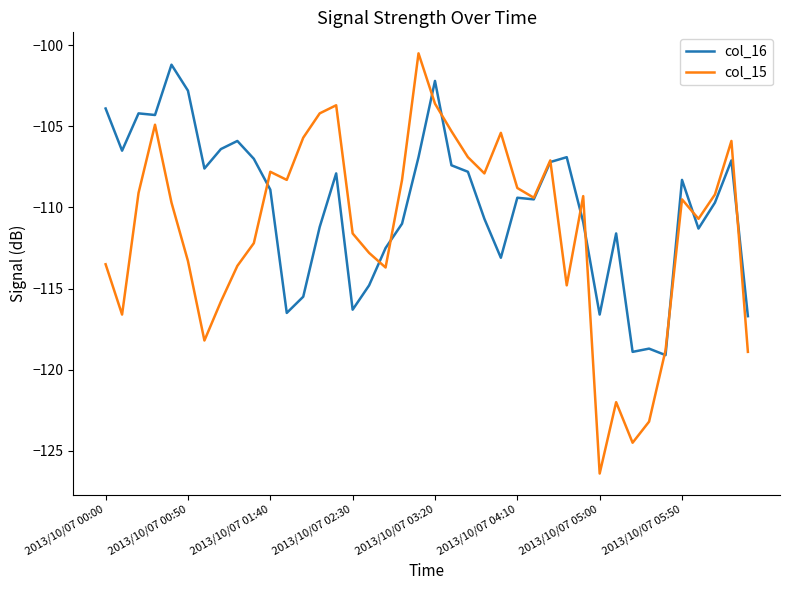

In col_16, how many points are higher than both neighbors (excluding endpoints)?

11